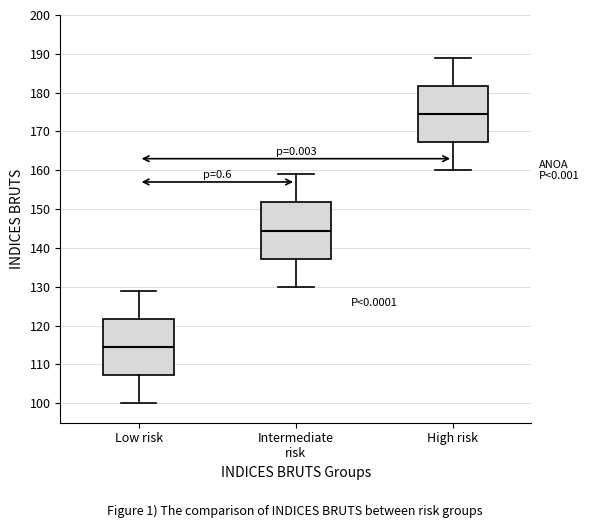

Reading left to right, read every box against the y-axis: the position of its median line, the range the box covers, and the ends of its whiskers. The values are not printed on the chart, so give them approximately, as read against the axis.

Low risk: median 115, box 107 to 122, whiskers 100 to 129
Intermediate risk: median 145, box 137 to 152, whiskers 130 to 159
High risk: median 175, box 167 to 182, whiskers 160 to 189